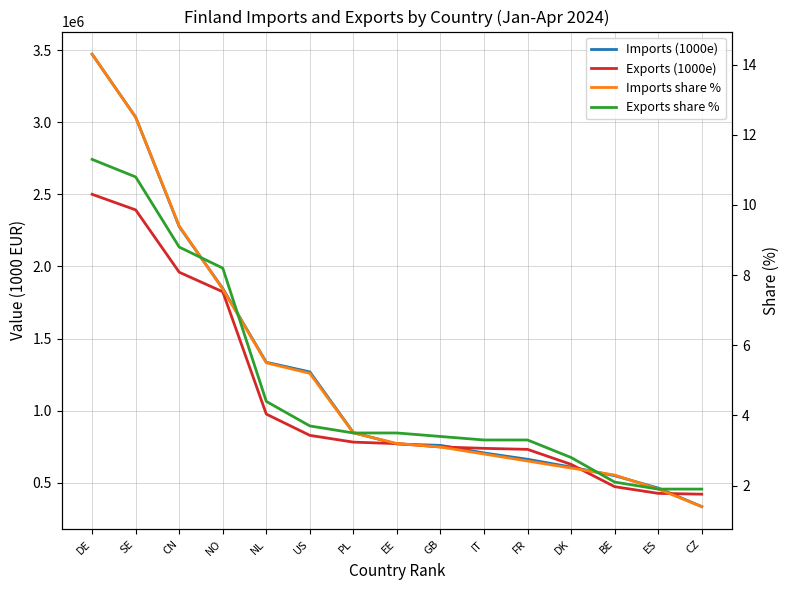

What is the label of the 1st point from the left?

DE